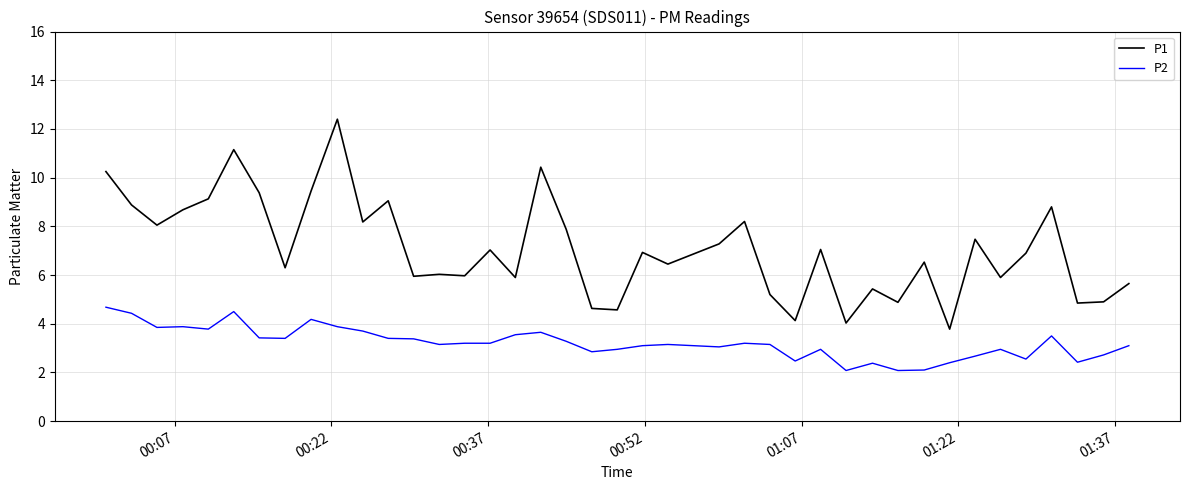

Which series has the largest total across all categories?

P1